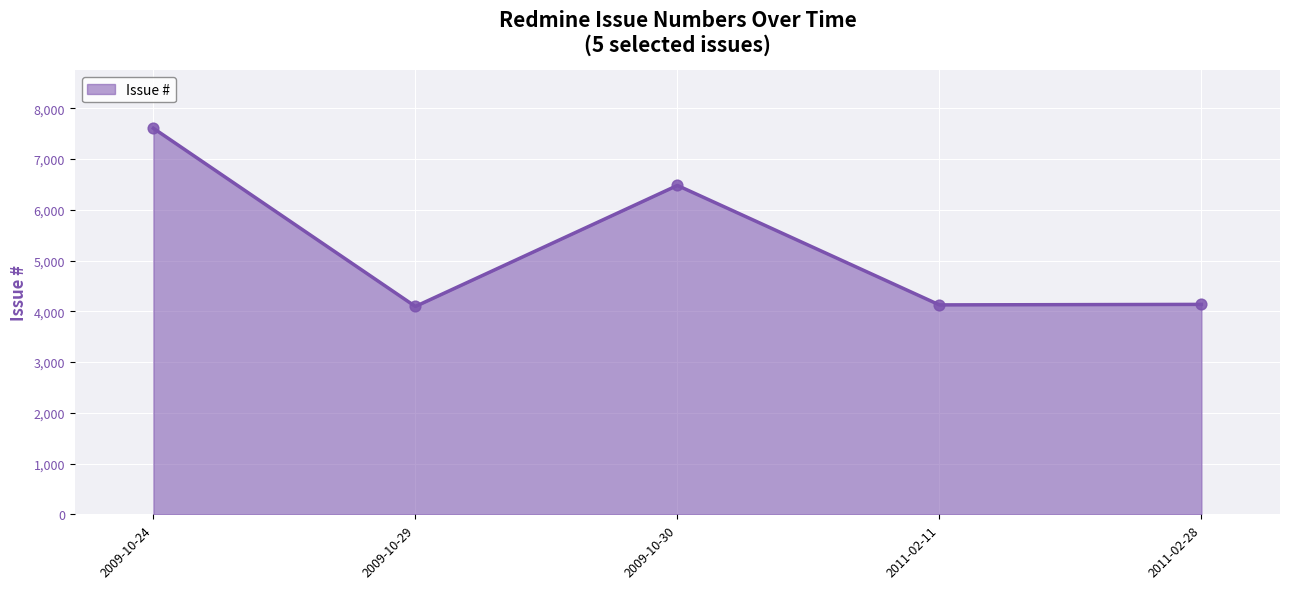

Between 2011-02-28 and 2009-10-30, which is larger?

2009-10-30